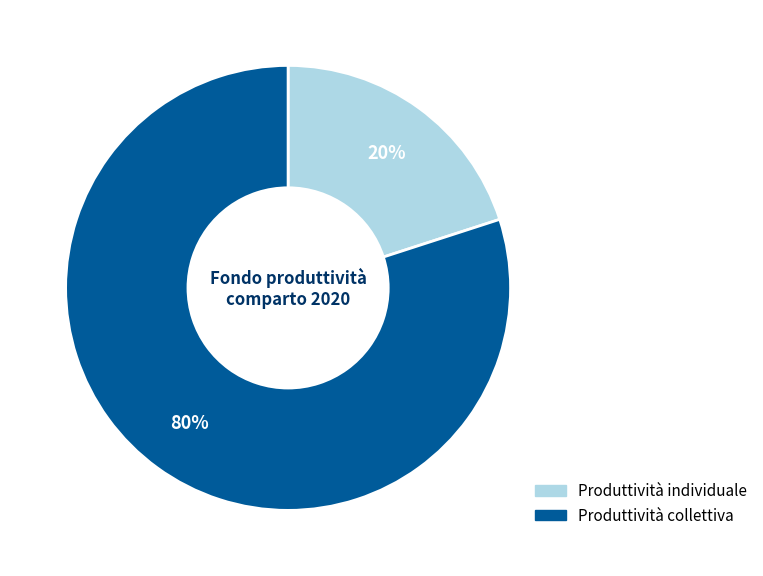

The Produttività individuale slice represents 20% of the pie. True or false?

True